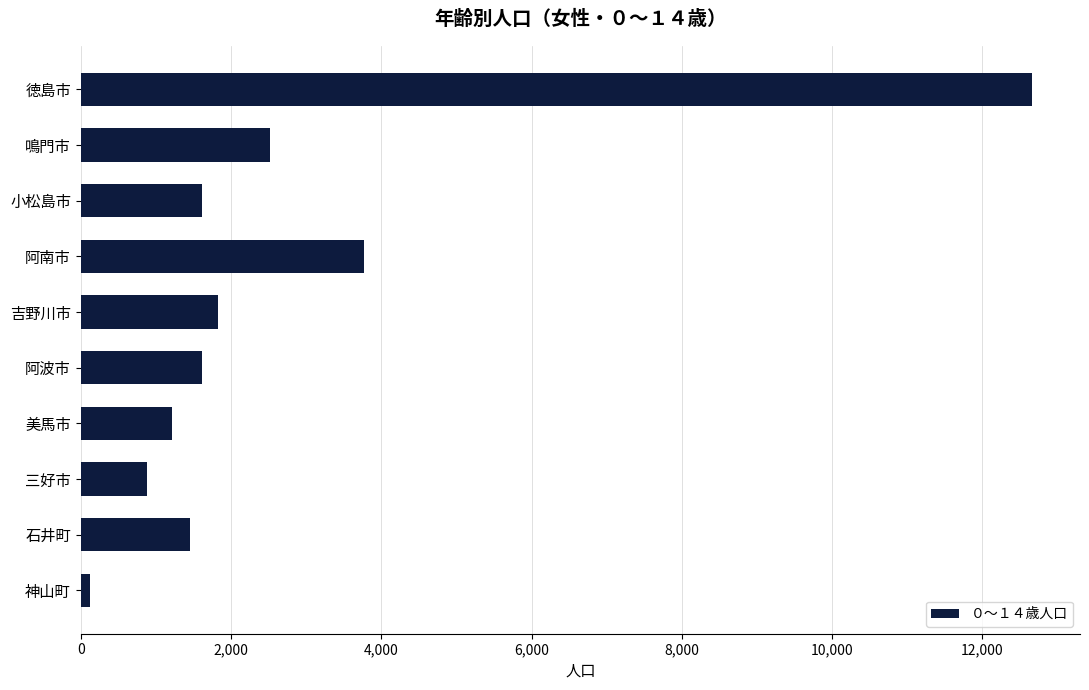

What is the change in value from 徳島市 to 小松島市?

-11054